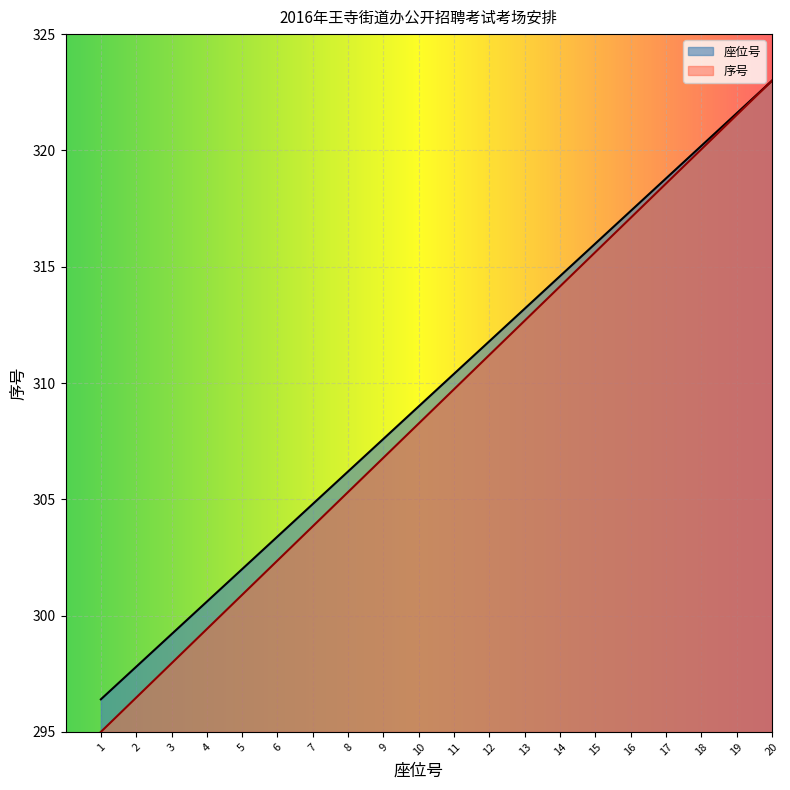

The 准考证号后三位 series shows 303.8 at 7. True or false?

True